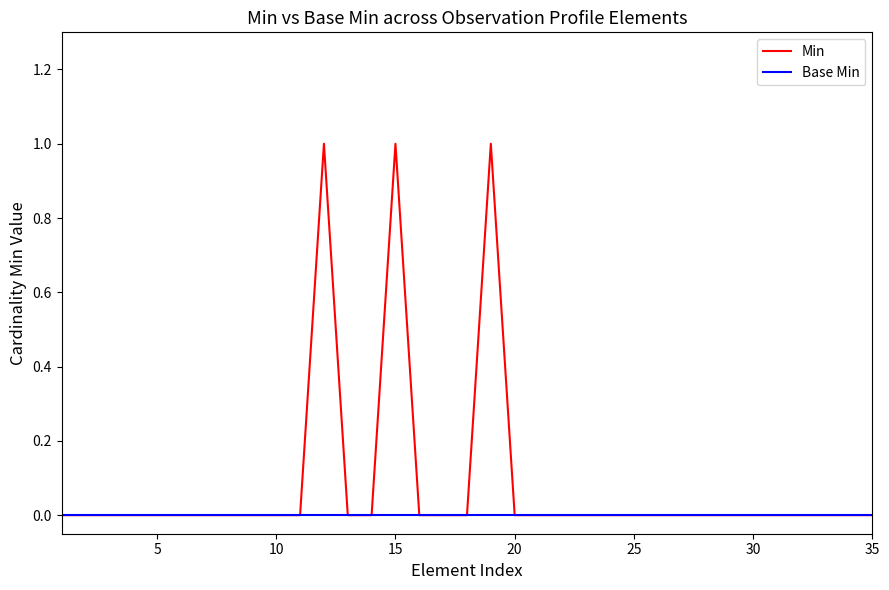

Reading left to right, transcribe all the data shown in this chart.

Min: 0	0	0	0	0	0	0	0	0	0	0	1	0	0	1	0	0	0	1	0	0	0	0	0	0	0	0	0	0	0	0	0	0	0	0
Base Min: 0	0	0	0	0	0	0	0	0	0	0	0	0	0	0	0	0	0	0	0	0	0	0	0	0	0	0	0	0	0	0	0	0	0	0